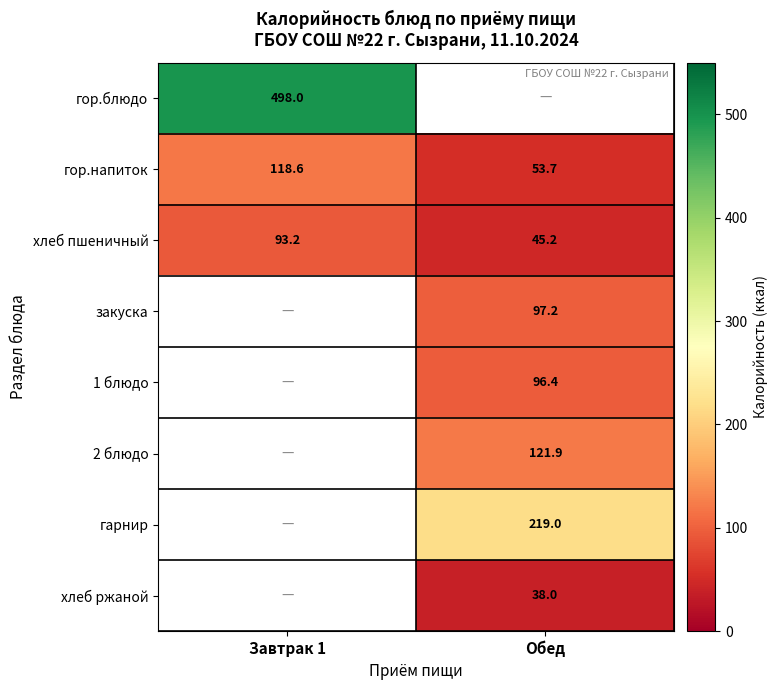

Is it true that 2 блюдо equals 121.9 at Обед?

True